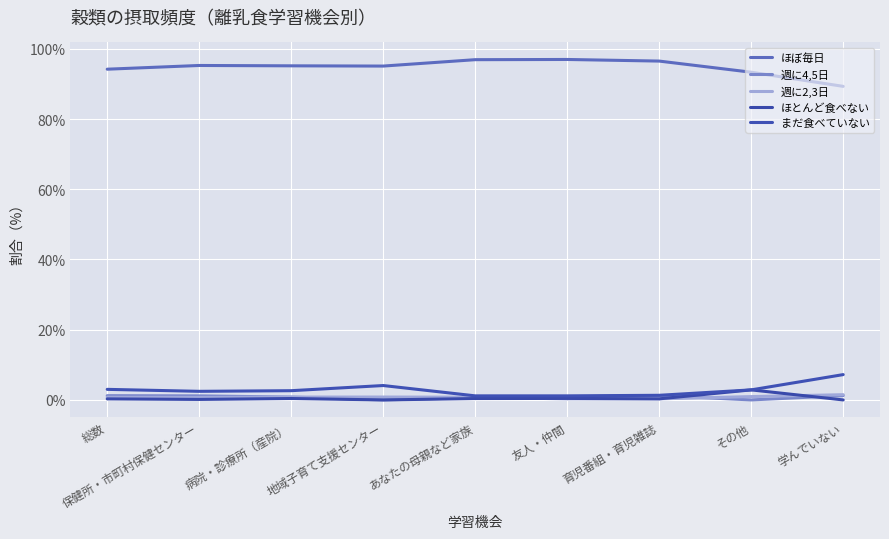

The value of まだ食べていない at 育児番組・育児雑誌 is 1.3. True or false?

True